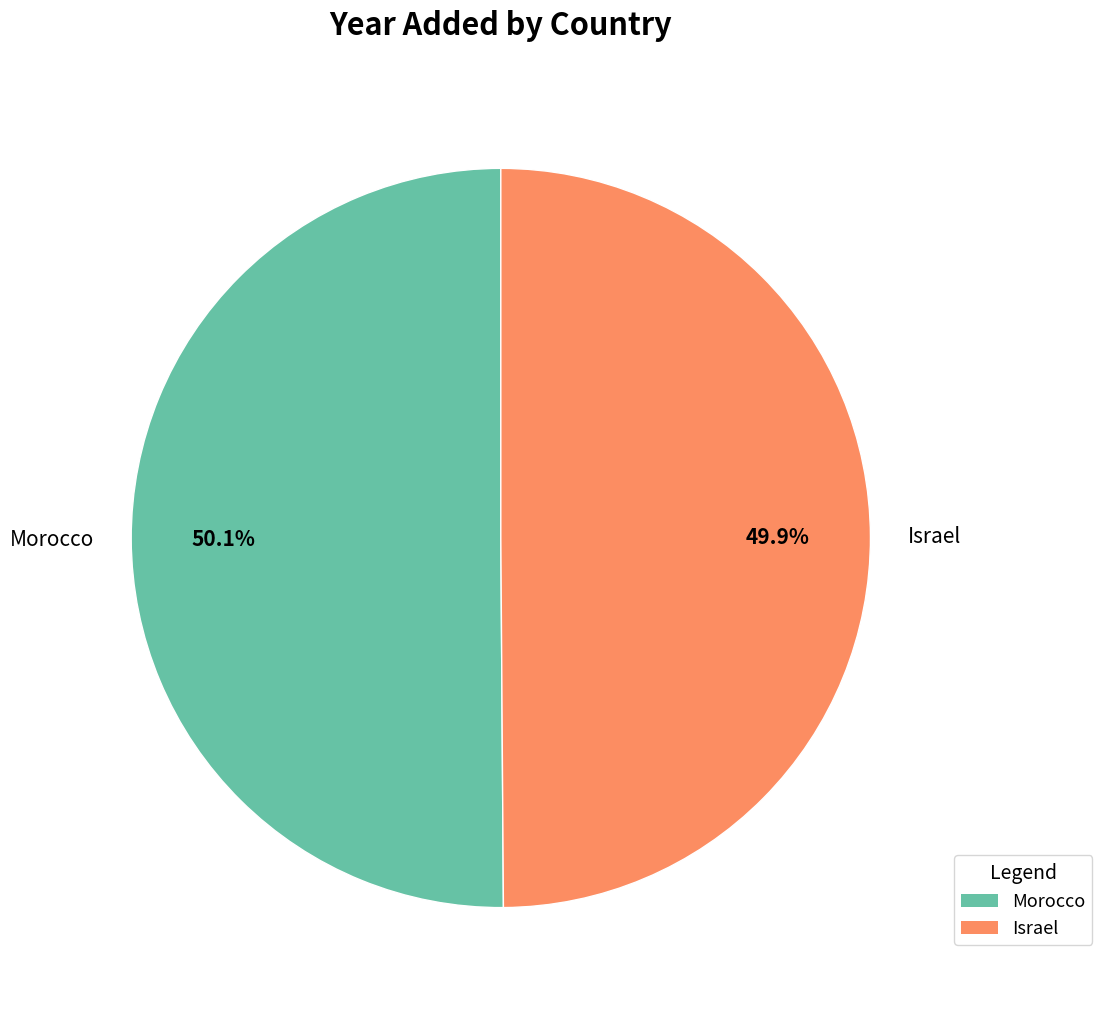

True or false: Israel accounts for 42% of the total.

False